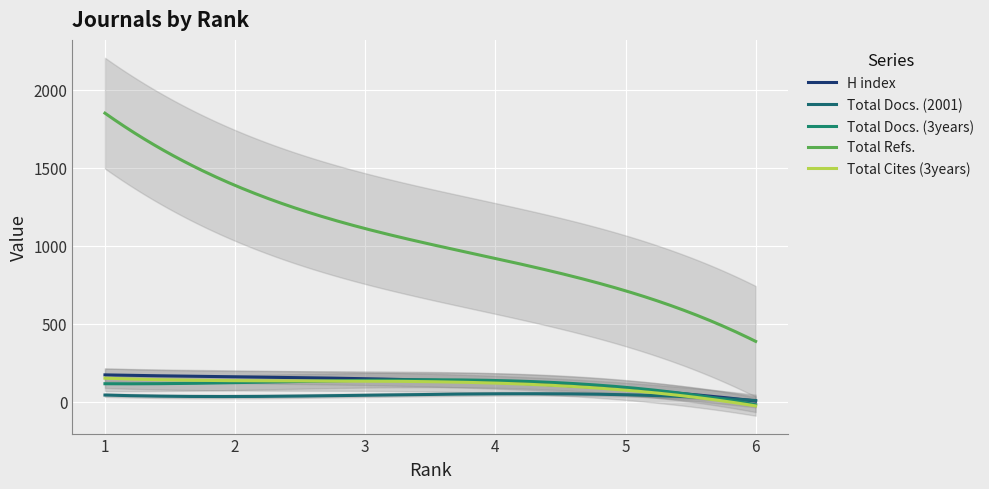

At which category does Total Cites (3years) reach its first local valley?

2